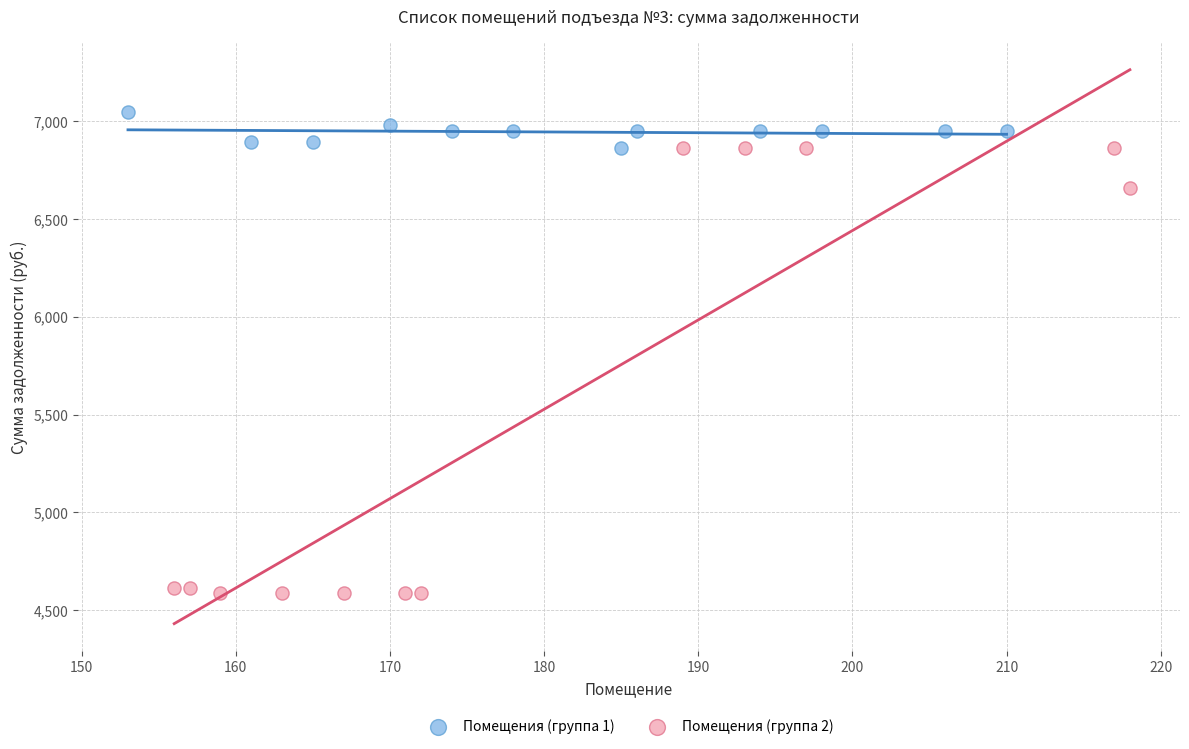

Which series reaches the minimum Y coordinate?

Помещения (группа 2)